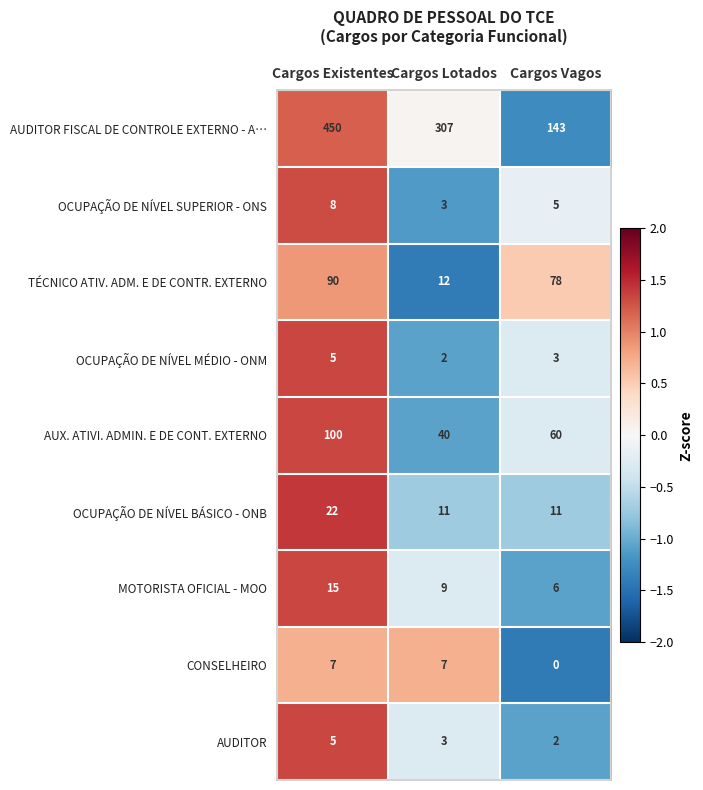

Reading left to right, transcribe all the data shown in this chart.

AUDITOR FISCAL DE CONTROLE EXTERNO - A…: 450	307	143
OCUPAÇÃO DE NÍVEL SUPERIOR - ONS: 8	3	5
TÉCNICO ATIV. ADM. E DE CONTR. EXTERNO: 90	12	78
OCUPAÇÃO DE NÍVEL MÉDIO - ONM: 5	2	3
AUX. ATIVI. ADMIN. E DE CONT. EXTERNO: 100	40	60
OCUPAÇÃO DE NÍVEL BÁSICO - ONB: 22	11	11
MOTORISTA OFICIAL - MOO: 15	9	6
CONSELHEIRO: 7	7	0
AUDITOR: 5	3	2